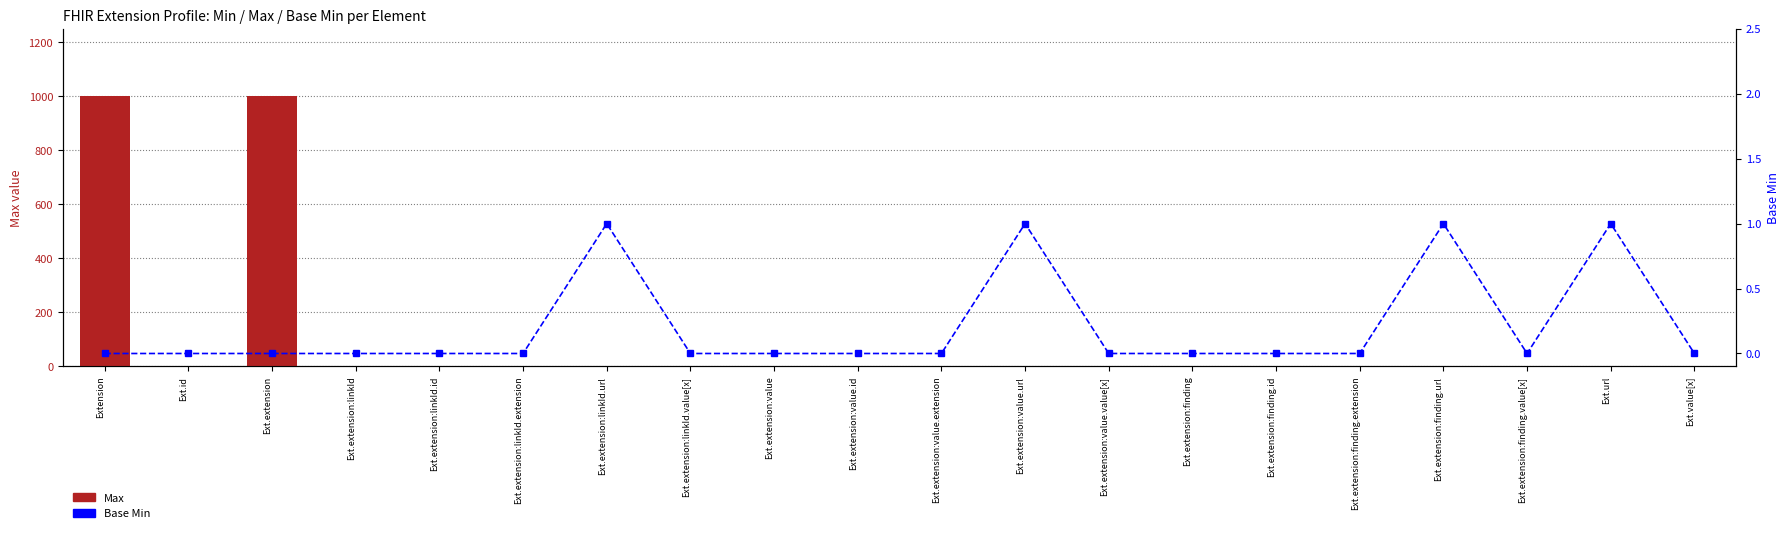

What is the sum of all Max values?

2012